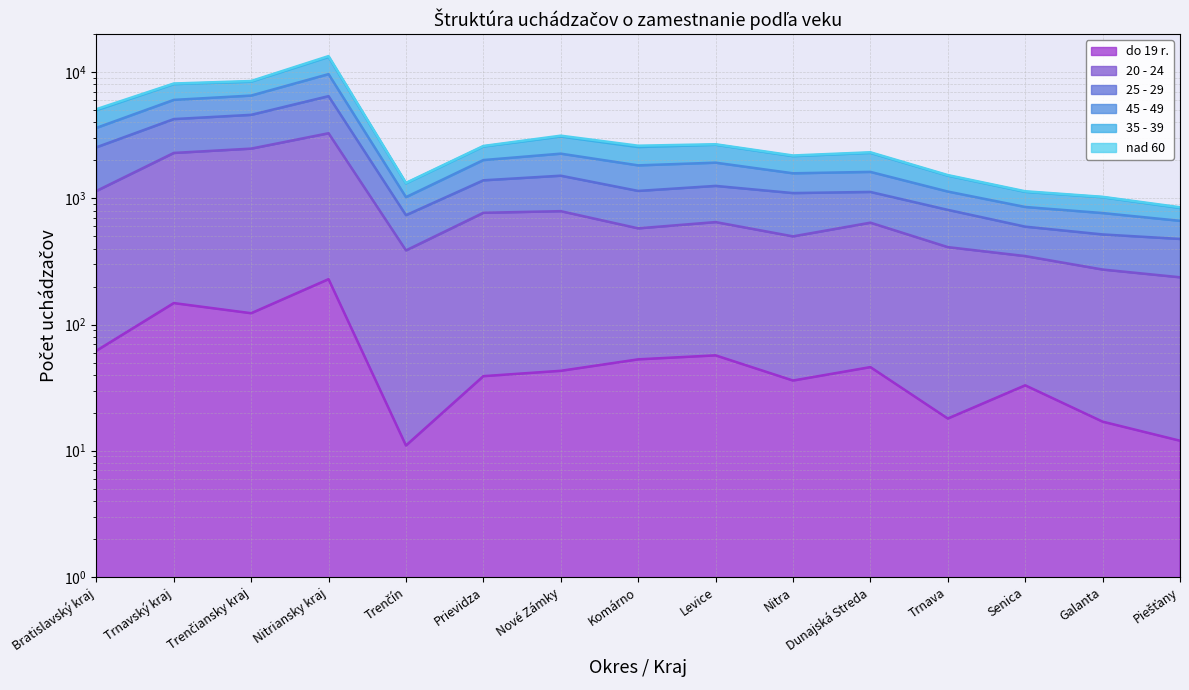

At how many categories does at least one series exceed 9030?

1